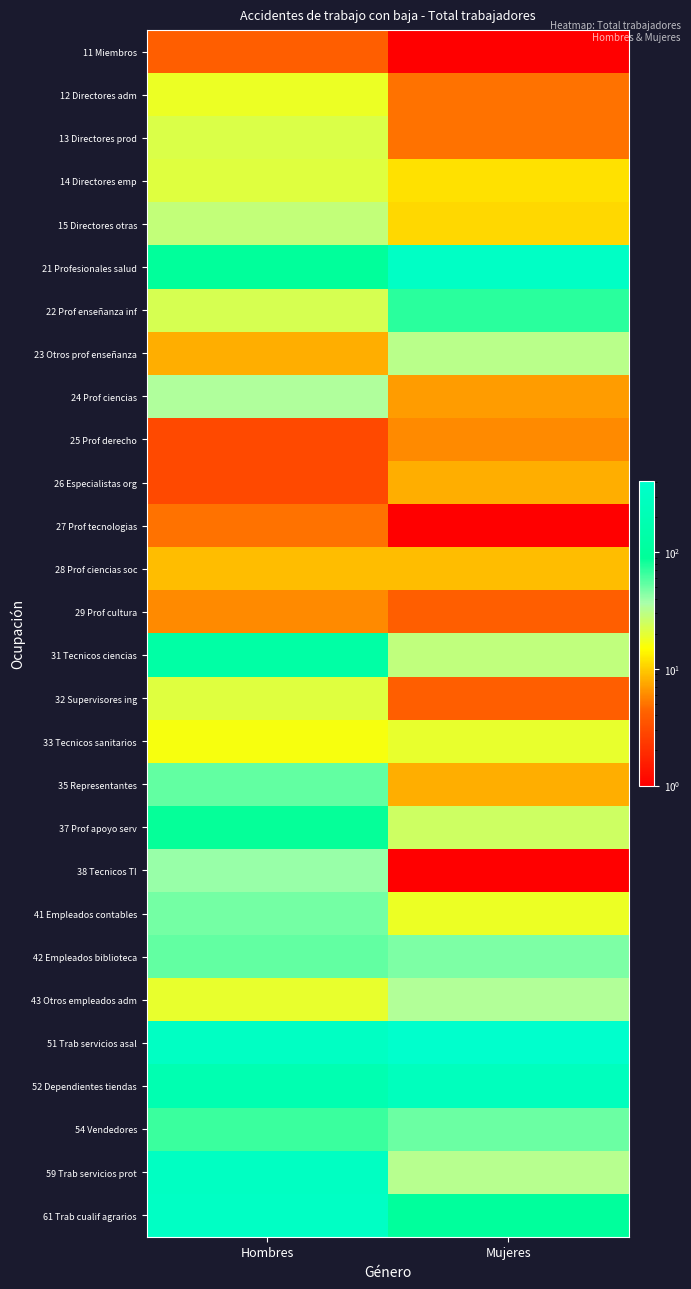

What is the difference between the highest and lowest values at Hombres?

313